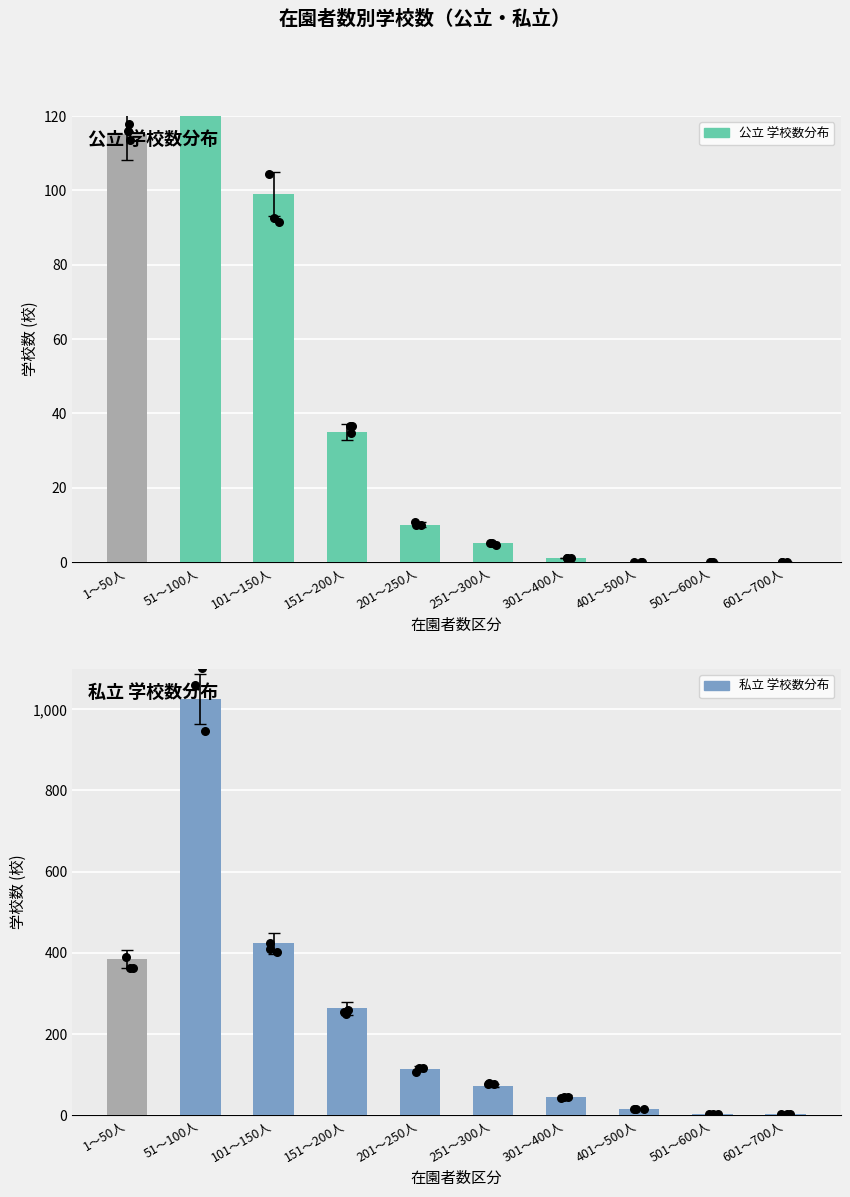

What is the total value across all series at 501～600人?

1